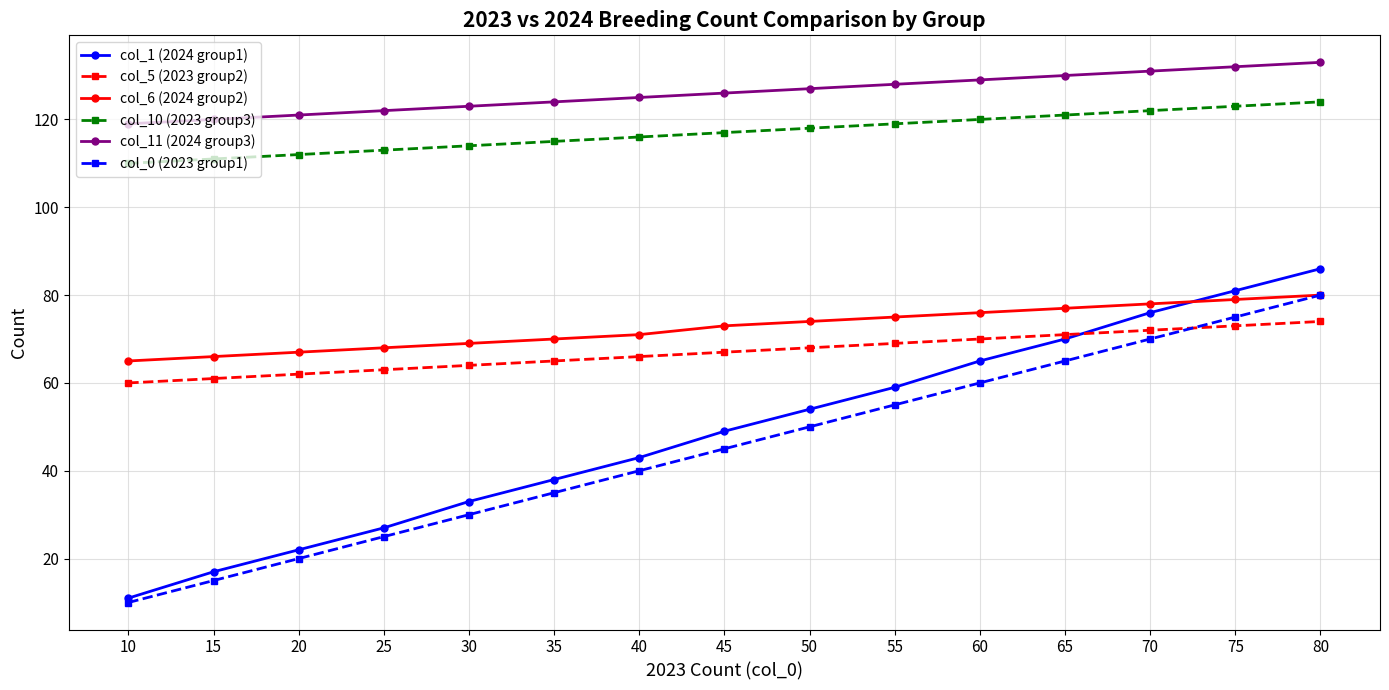

True or false: col_0 (2023 group1) has a value of 43 at 30.

False